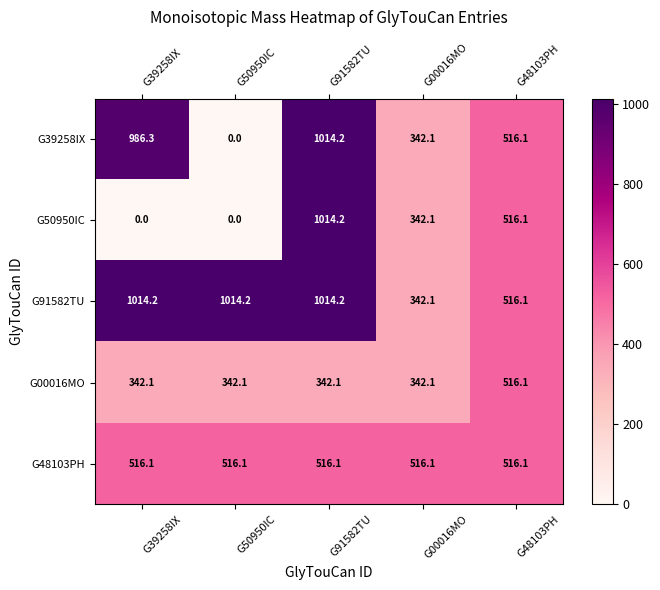

Reading right to left, extract all data points from this chart.

G39258IX: 516.1	342.1	1014.2	0.0	986.3
G50950IC: 516.1	342.1	1014.2	0.0	0.0
G91582TU: 516.1	342.1	1014.2	1014.2	1014.2
G00016MO: 516.1	342.1	342.1	342.1	342.1
G48103PH: 516.1	516.1	516.1	516.1	516.1